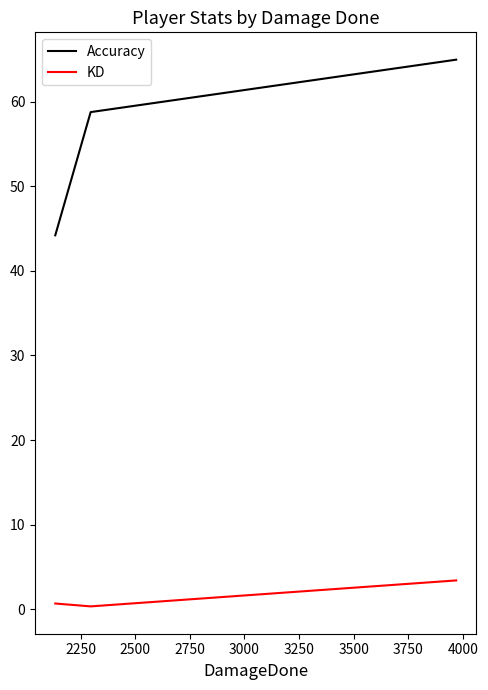

Which series has the widest spread of values?

Accuracy